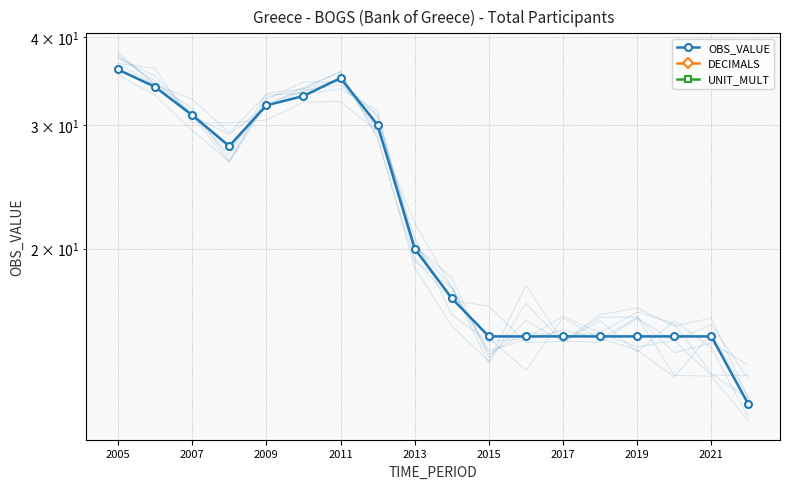

What is the label of the 1st point from the left?

2005